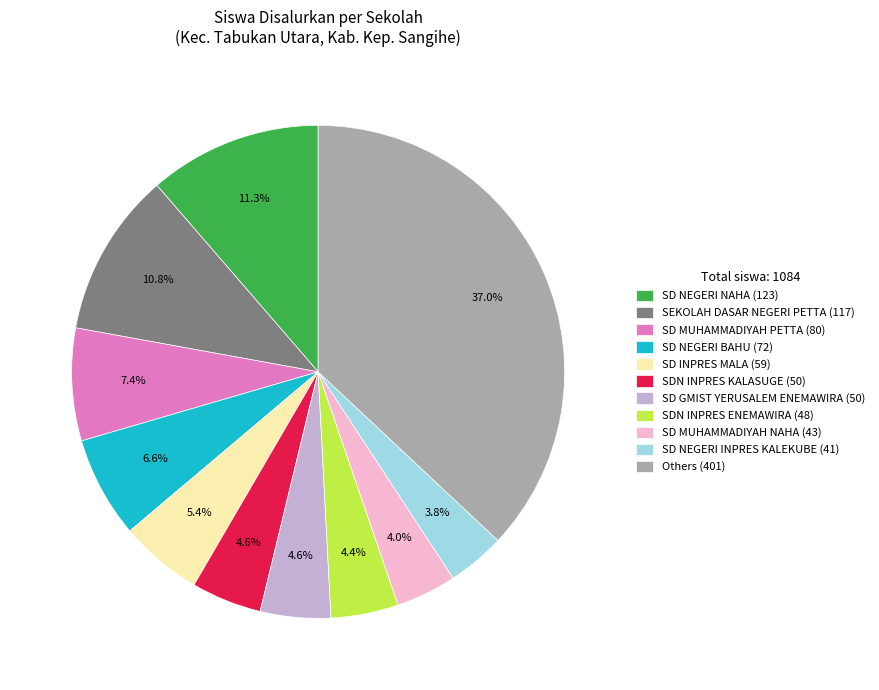

Approximately how many times larger is the value at SD NEGERI INPRES KALEKUBE (41) compared to SD NEGERI BAHU (72)?

0.6